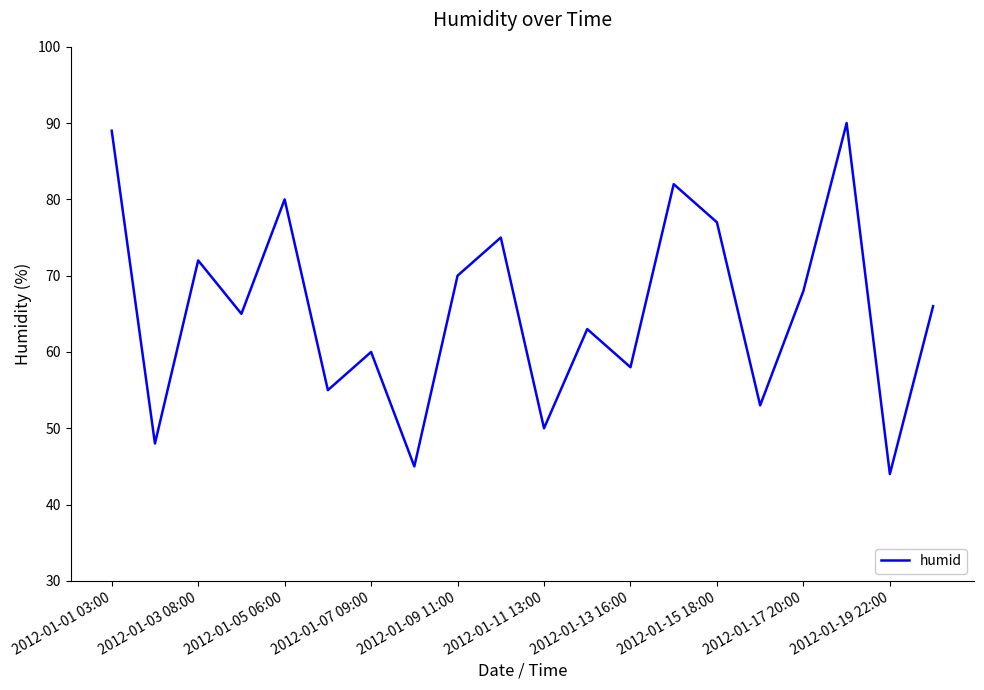

What is the greatest value displayed?

90